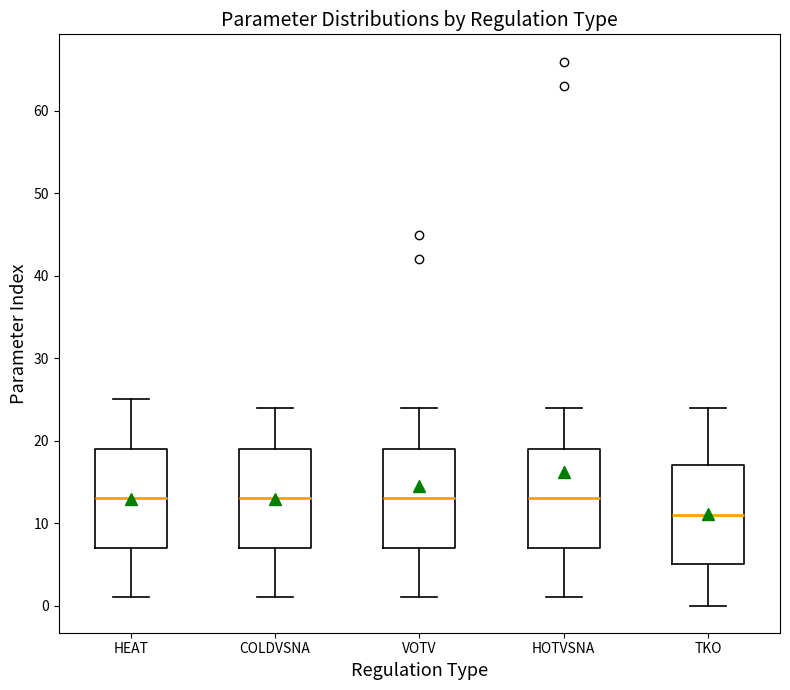

Where does the lower whisker of the box for HEAT end on the y-axis? The values are not printed on the chart, so give them approximately, as read against the axis.

1